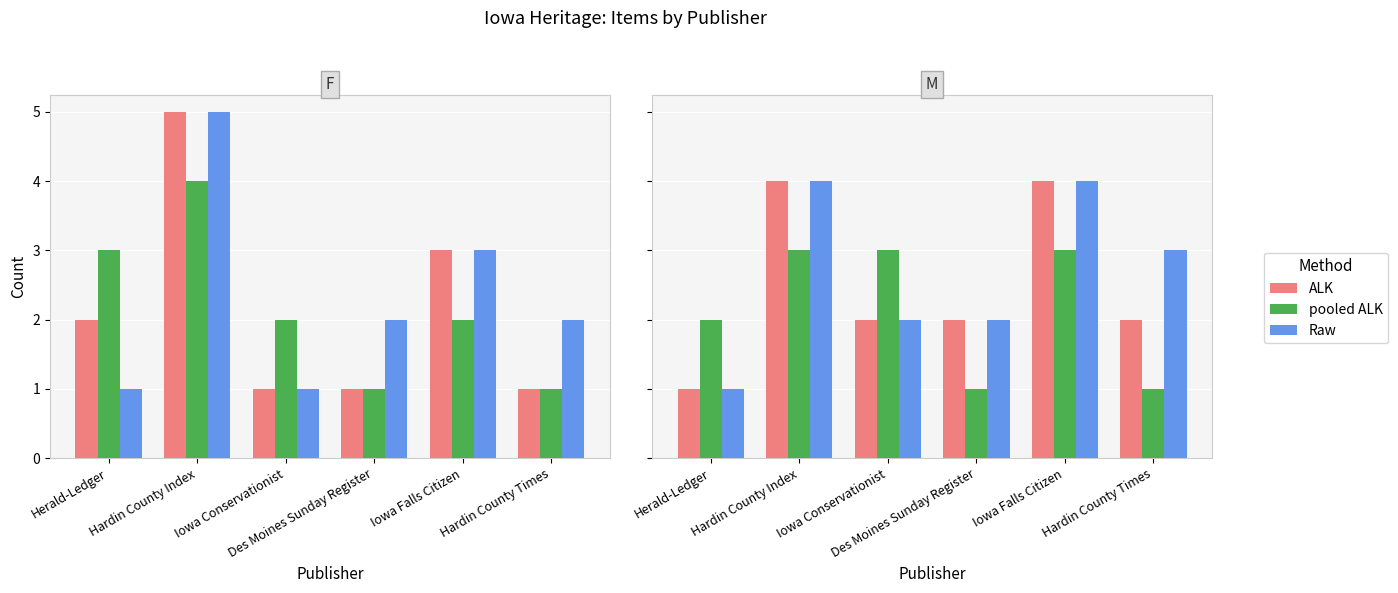

At which label is pooled ALK closest to 2?

Herald-Ledger